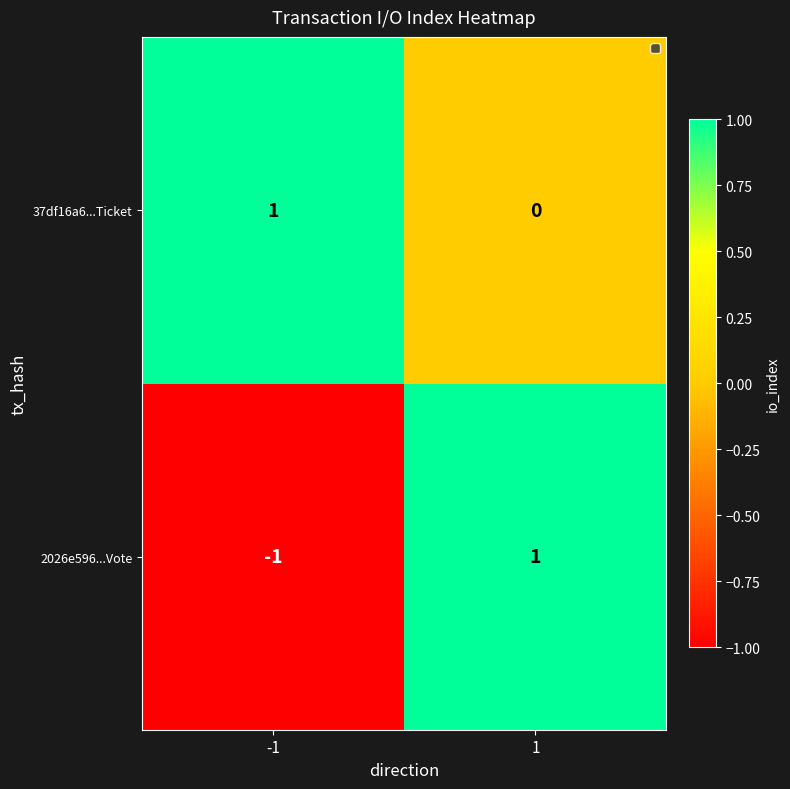

Between -1 and 1, which series saw the biggest shift?

2026e596...Vote